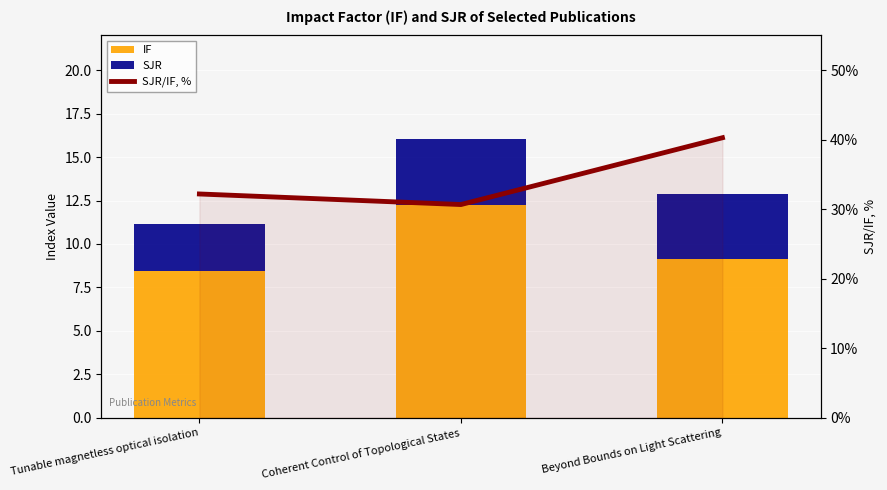

Reading left to right, list all the values displayed in this chart.

IF: Tunable magnetless optical isolation=8.4	Coherent Control of Topological States=12.3	Beyond Bounds on Light Scattering=9.2
SJR: Tunable magnetless optical isolation=2.7	Coherent Control of Topological States=3.8	Beyond Bounds on Light Scattering=3.7
SJR/IF, %: Tunable magnetless optical isolation=32.2	Coherent Control of Topological States=30.7	Beyond Bounds on Light Scattering=40.3